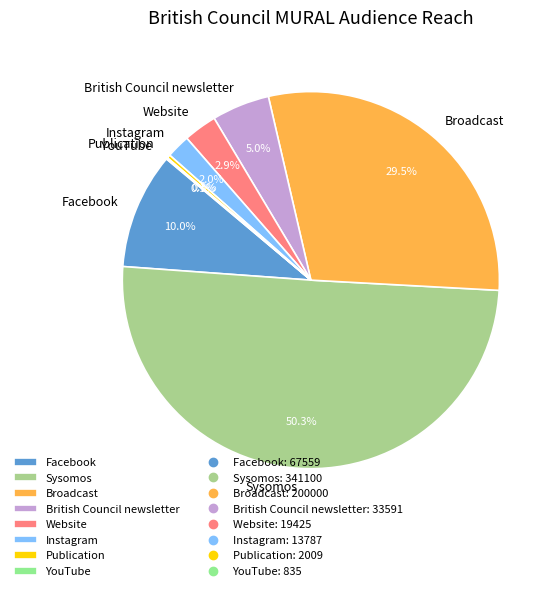

To the nearest percent, what portion does Facebook represent?

10%